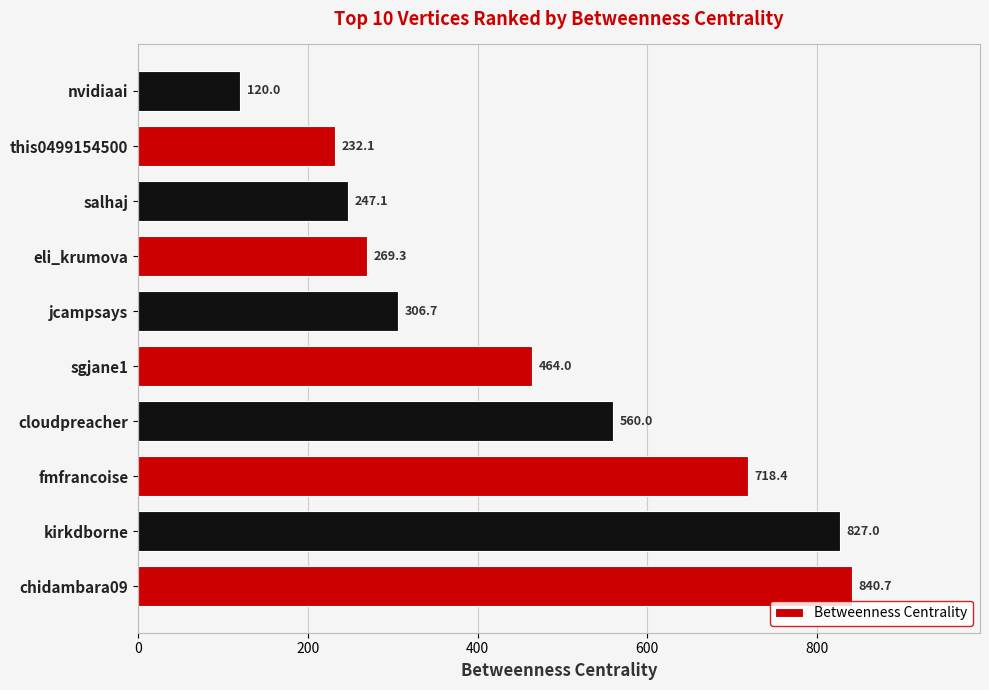

Reading bottom to top, extract all data points from this chart.

chidambara09=840.7	kirkdborne=827.0	fmfrancoise=718.4	cloudpreacher=560.0	sgjane1=464.0	jcampsays=306.7	eli_krumova=269.3	salhaj=247.1	this0499154500=232.1	nvidiaai=120.0